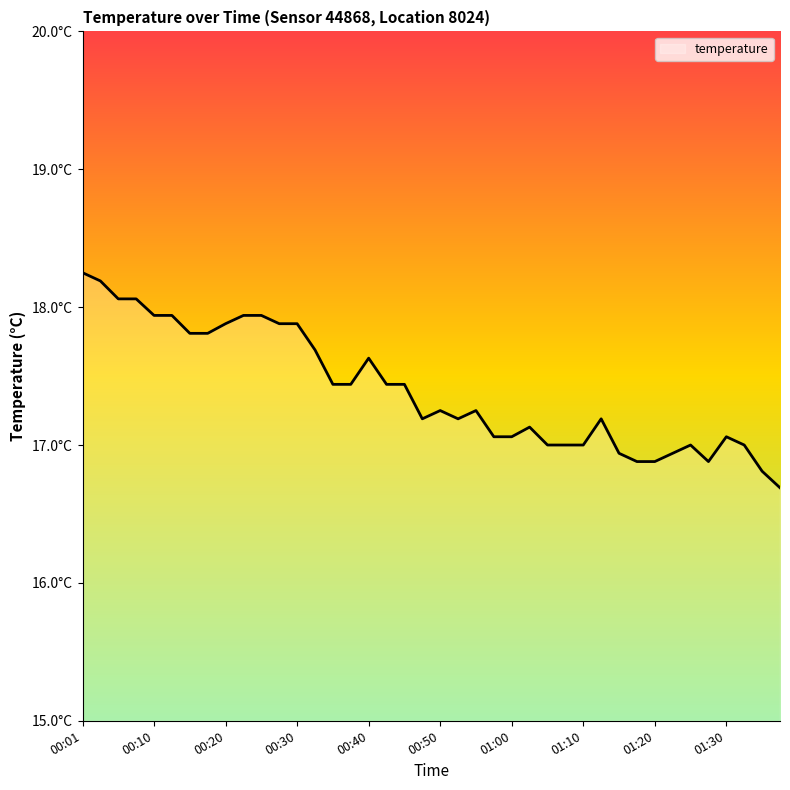

What is the label of the 34th point from the left?

33